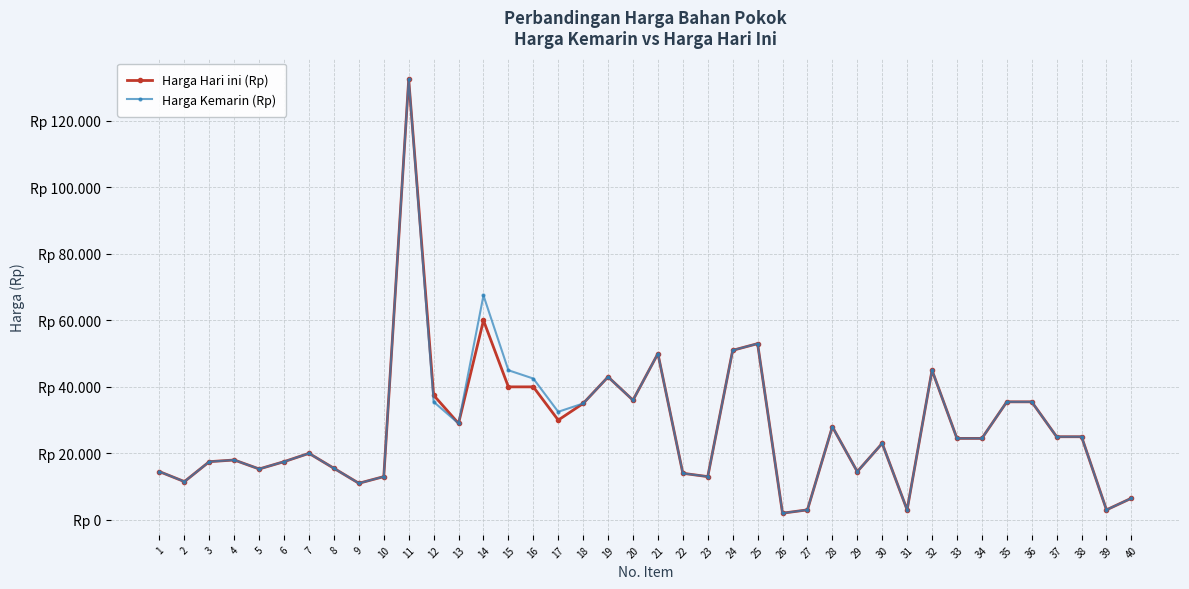

What are all the series names shown in the legend?

Harga Hari ini (Rp), Harga Kemarin (Rp)